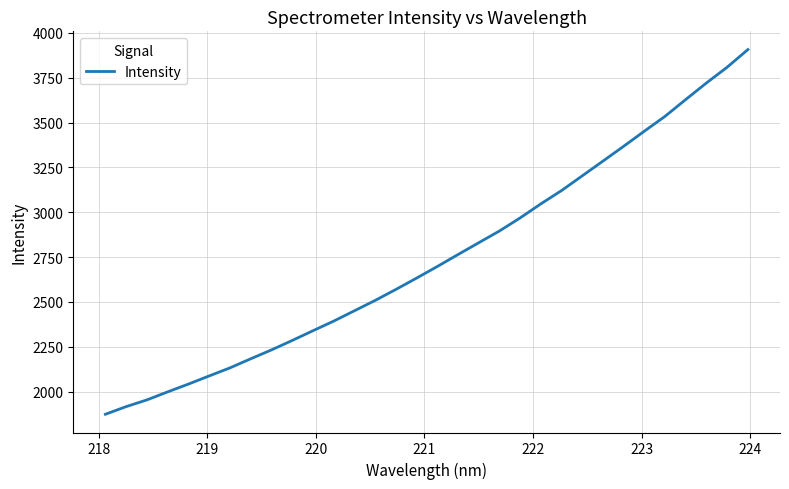

What is the smallest value displayed?

1874.0